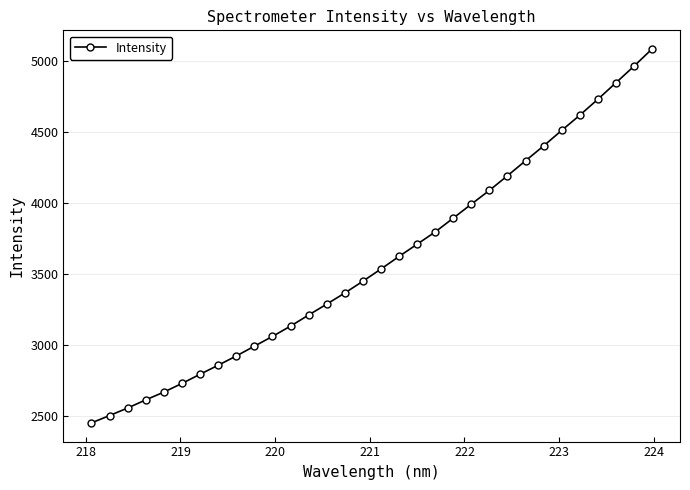

What is the difference between the maximum and second lowest values?

2583.3